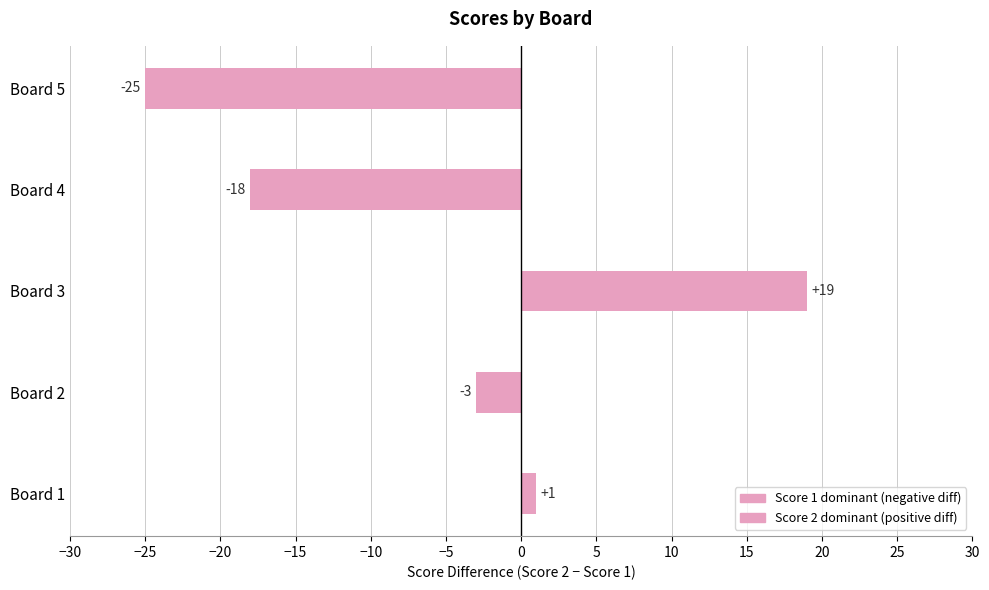

Between Board 2 and Board 4, which is larger?

Board 2